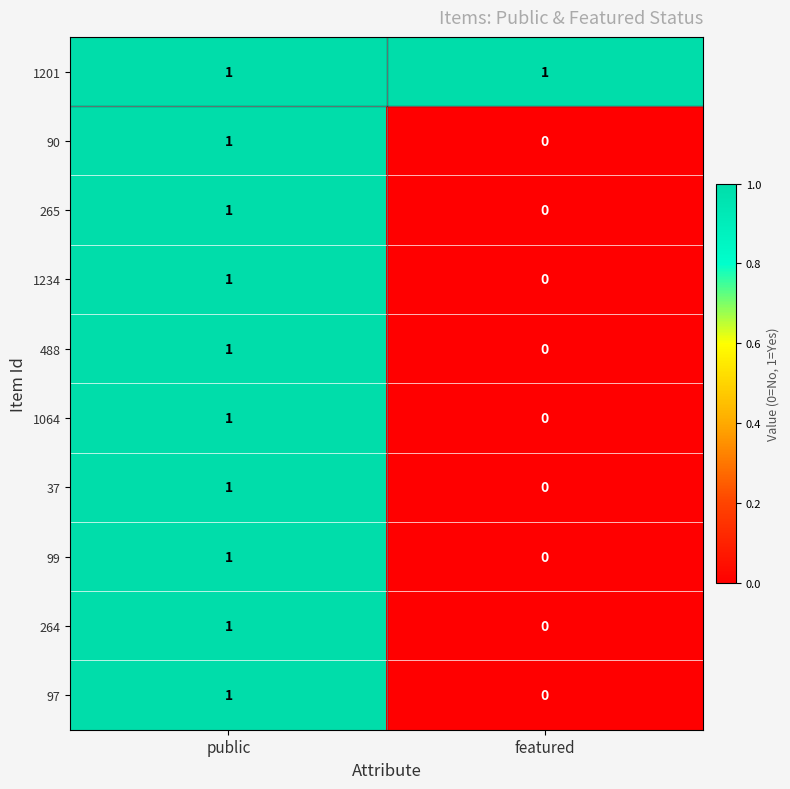

List the labels in order of 90 value, smallest first.

featured, public